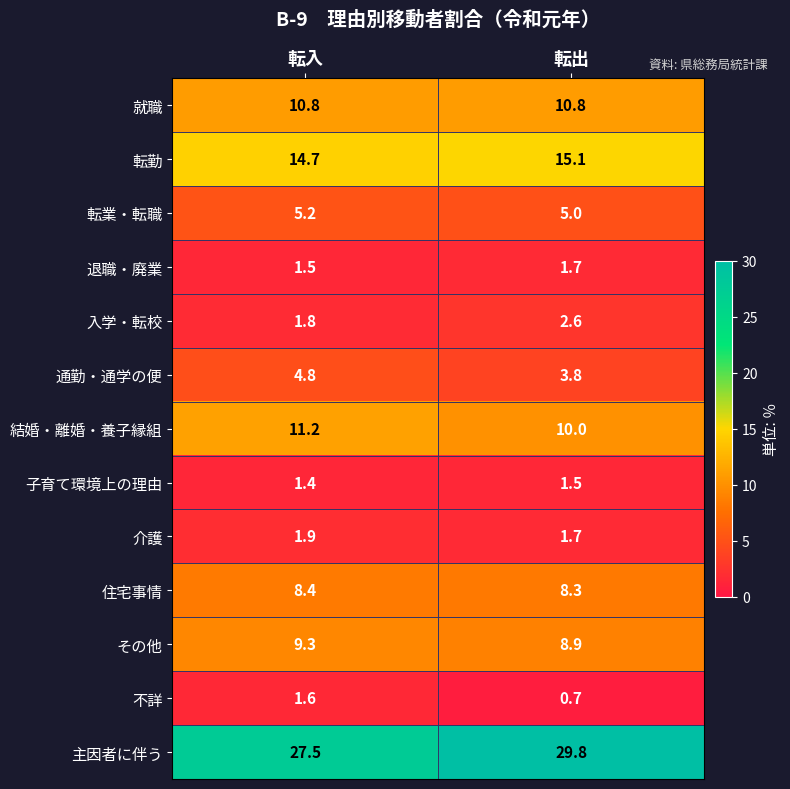

Is it true that 子育て環境上の理由 equals 1.5 at 転出?

True